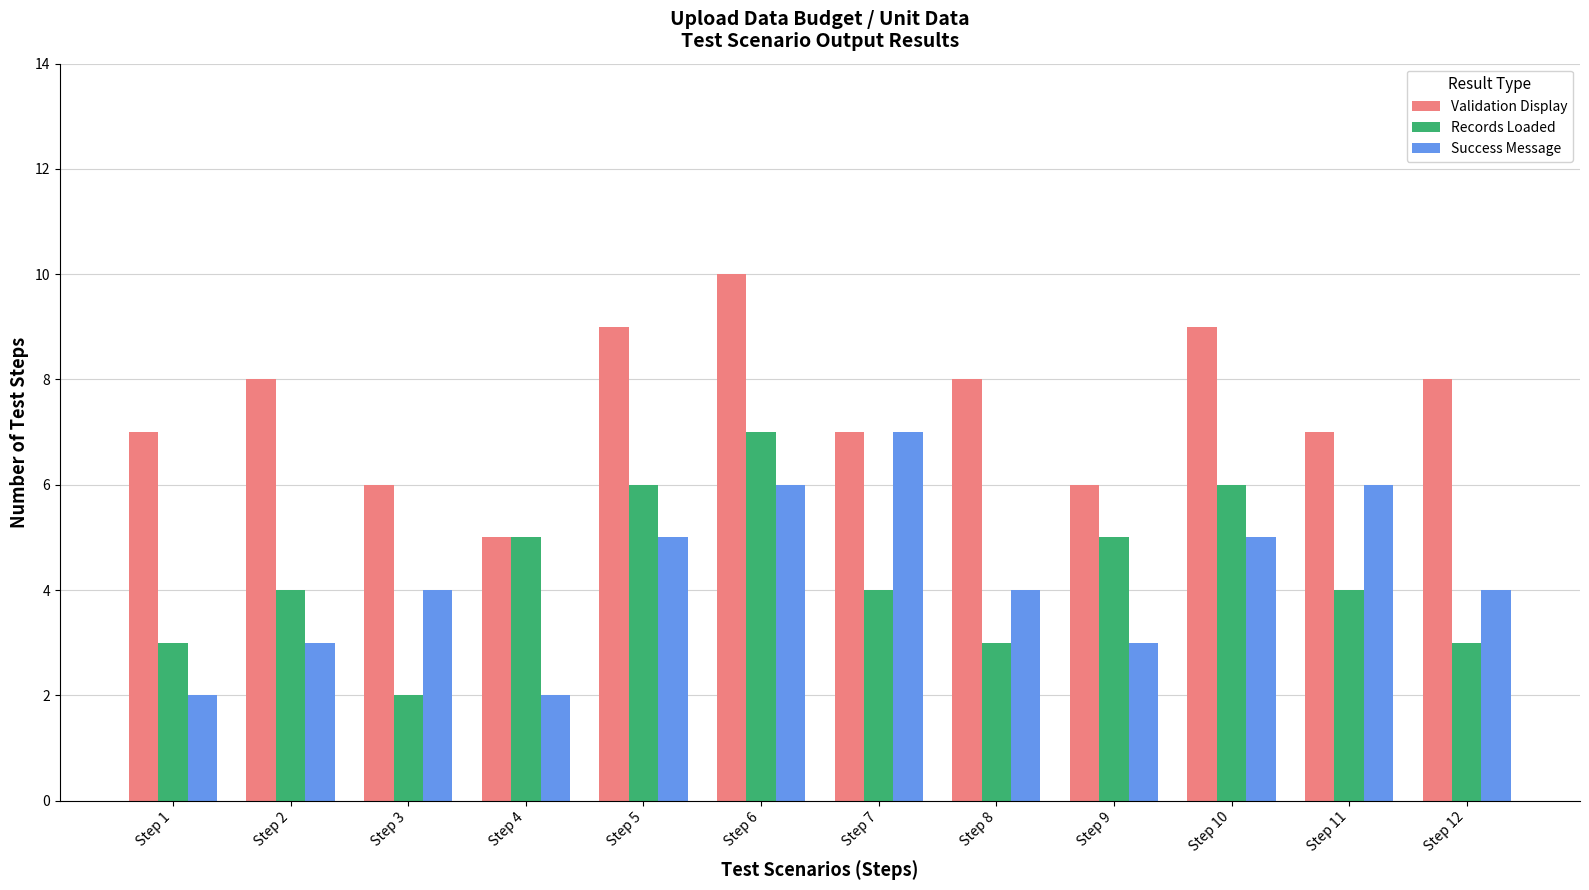

What is the average value of the Records Loaded series?

4